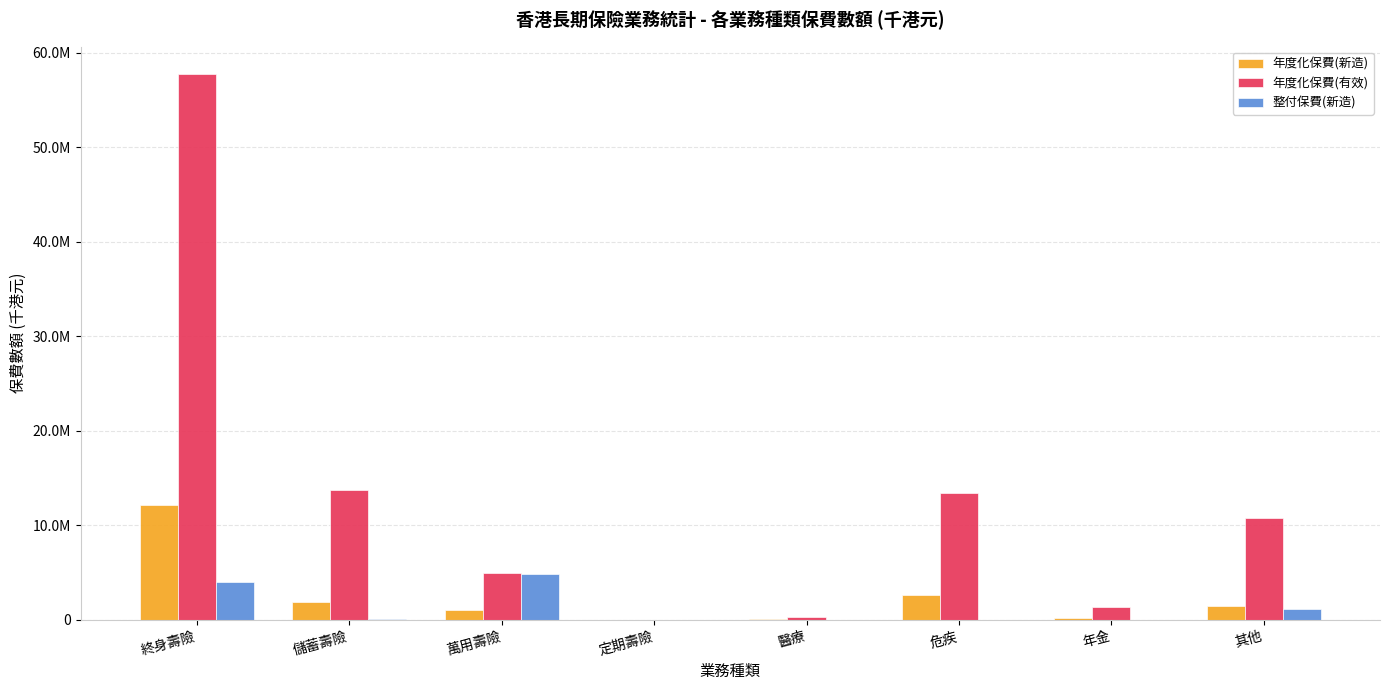

What are all the series names shown in the legend?

年度化保費(新造), 年度化保費(有效), 整付保費(新造)